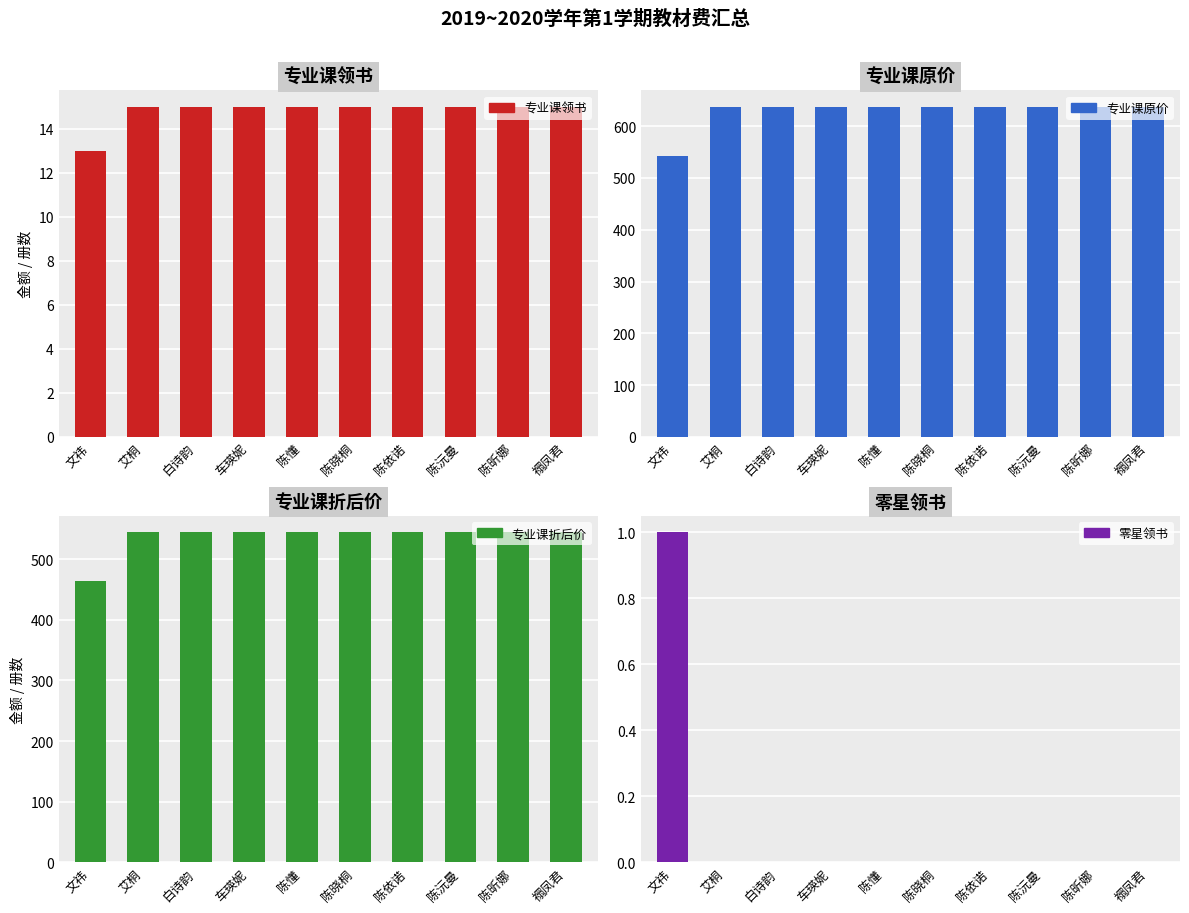

Rank the categories by 零星领书 value from highest to lowest.

文祎, 艾桐, 白诗韵, 车瑛妮, 陈懂, 陈晓桐, 陈依诺, 陈沅曼, 陈昕娜, 禤凤君